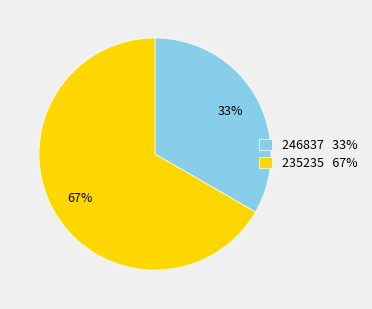

Rank the categories by value from highest to lowest.

235235, 246837